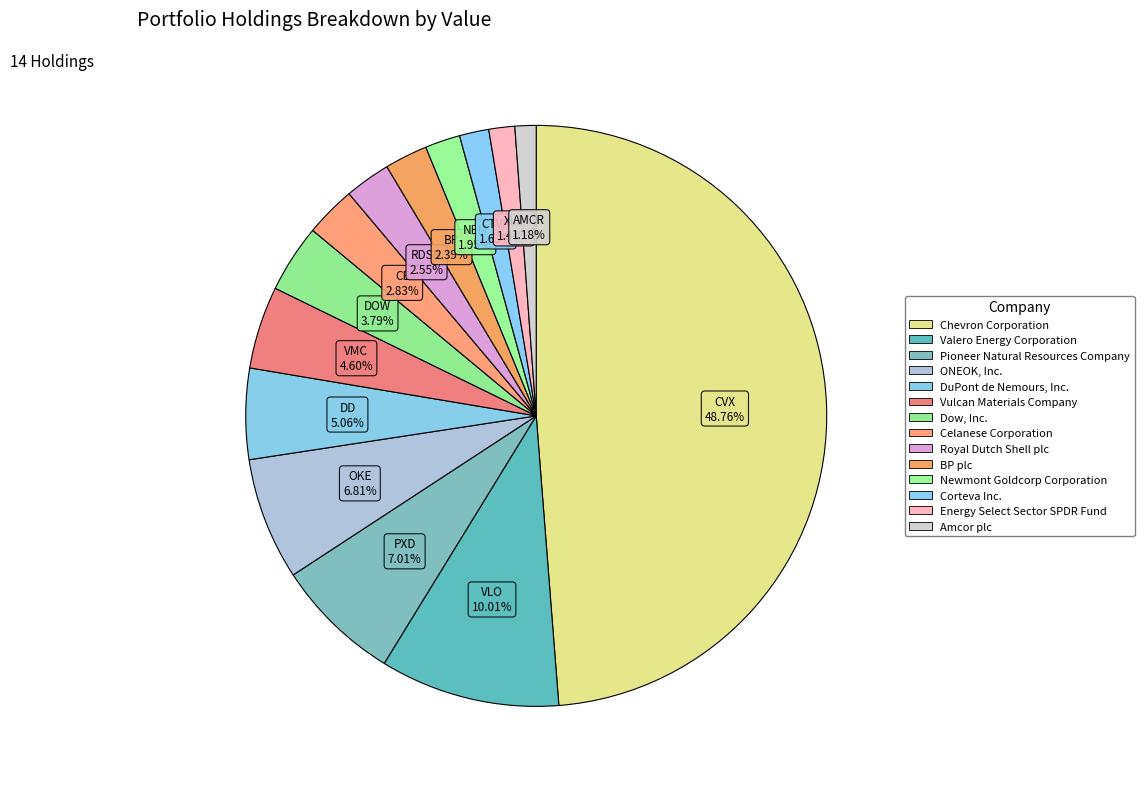

Count the number of slices in the pie.

14